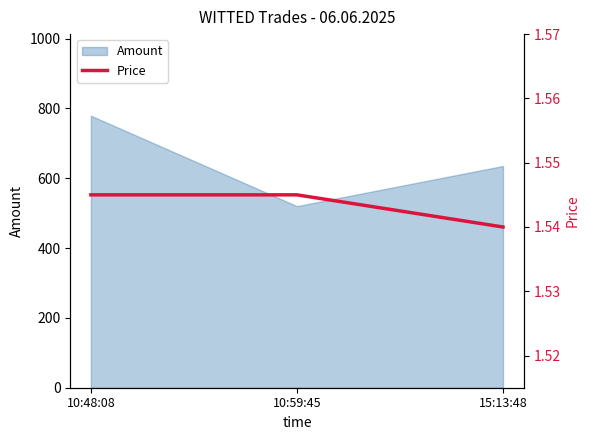

What position from the right is 15:13:48?

1